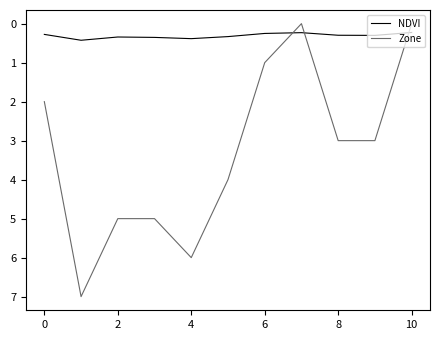

Which series has the largest range (max minus min)?

Zone